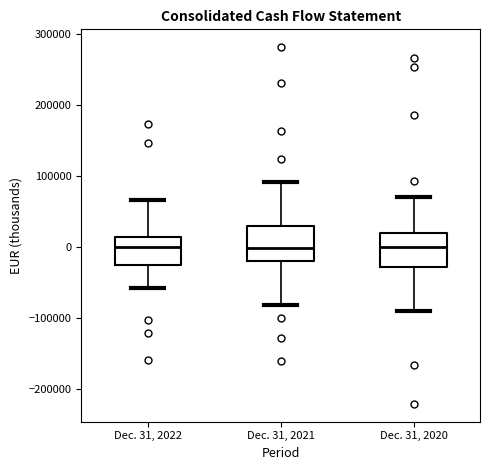

Reading left to right, read every box against the y-axis: the position of its median line, the range the box covers, and the ends of its whiskers. The values are not printed on the chart, so give them approximately, as read against the axis.

Dec. 31, 2022: median 0, box -30000 to 10000, whiskers -60000 to 70000
Dec. 31, 2021: median 0, box -20000 to 30000, whiskers -80000 to 90000
Dec. 31, 2020: median 0, box -30000 to 20000, whiskers -90000 to 70000